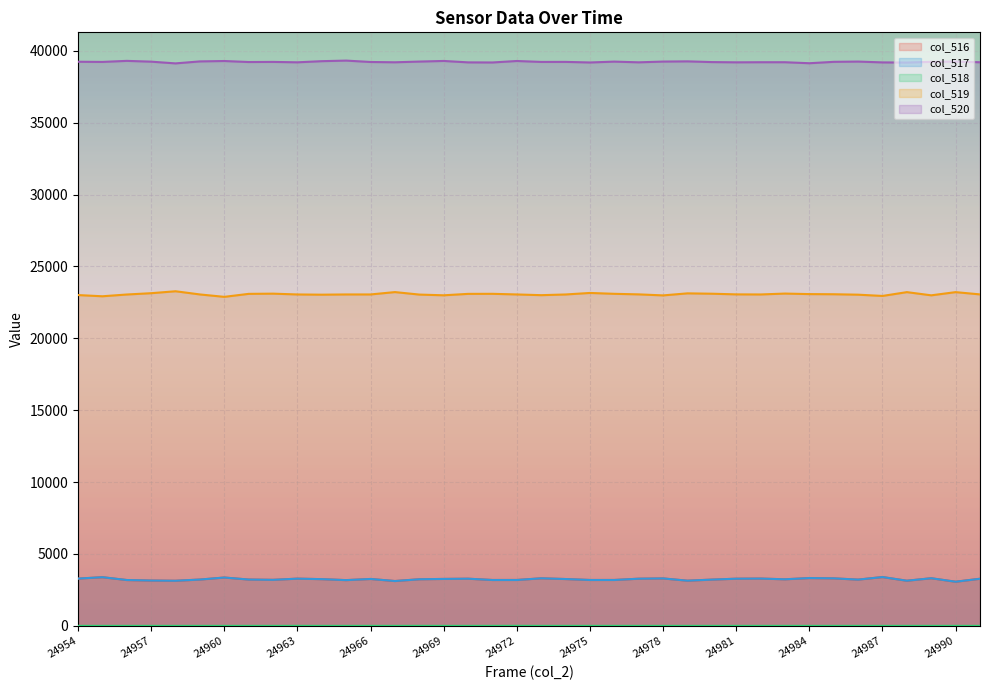

At which category is the sum across all series the highest?

24987